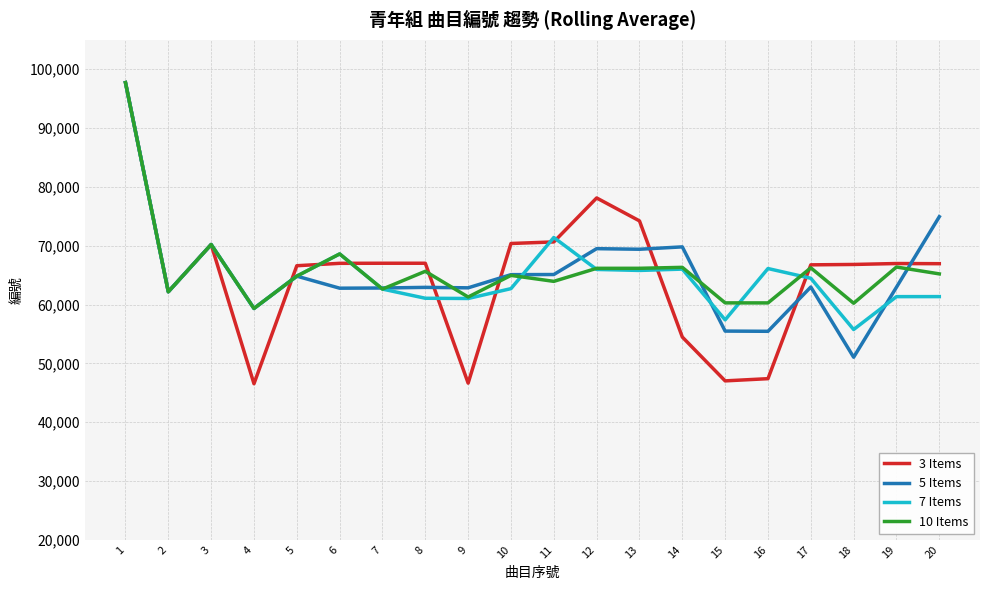

Does the chart have visible grid lines?

Yes